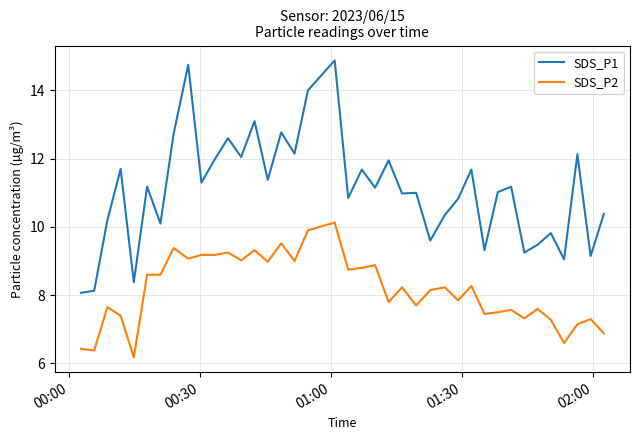

Does the chart have visible grid lines?

Yes